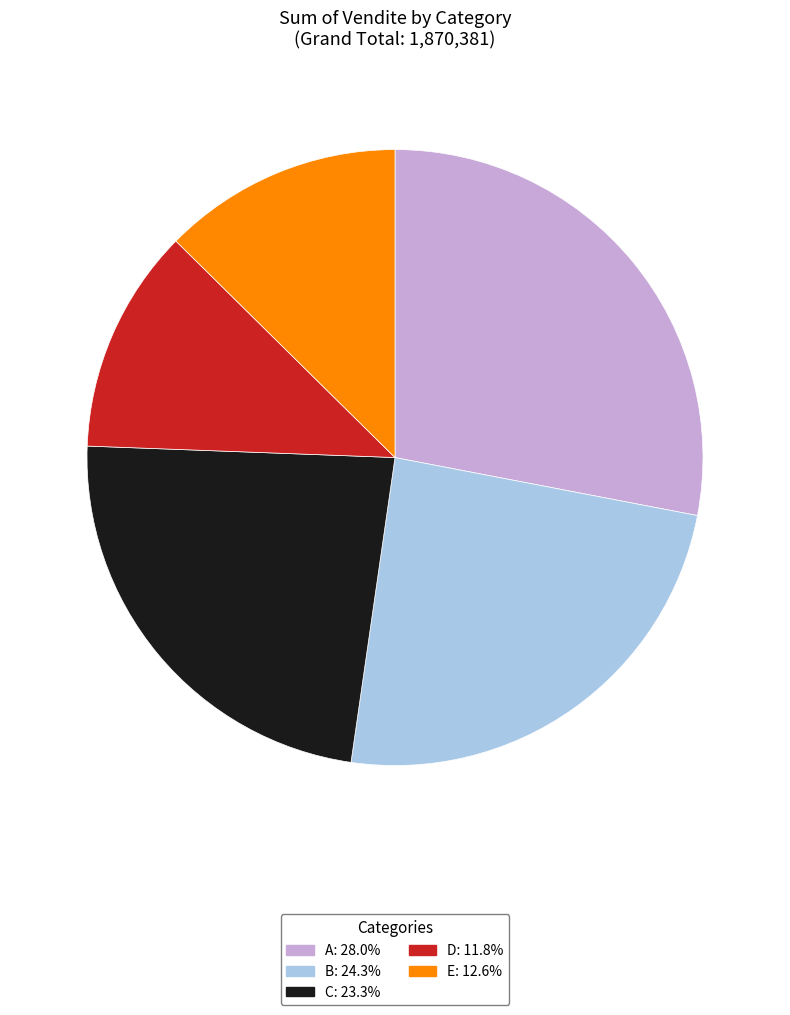

Which slice is the smallest?

D